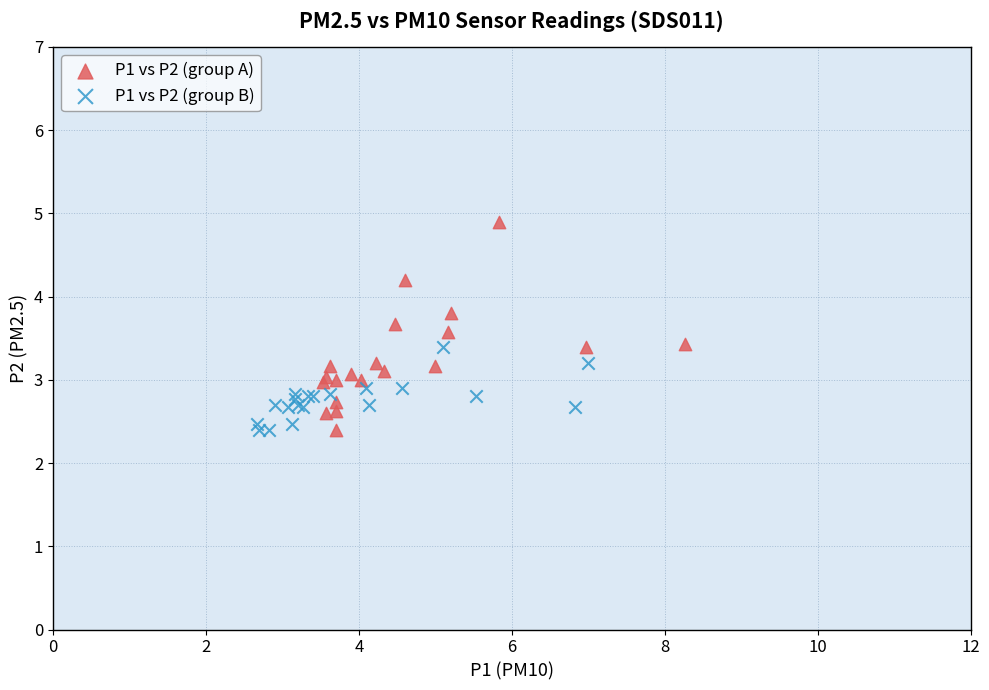

What are all the series names shown in the legend?

P1 vs P2 (group A), P1 vs P2 (group B)